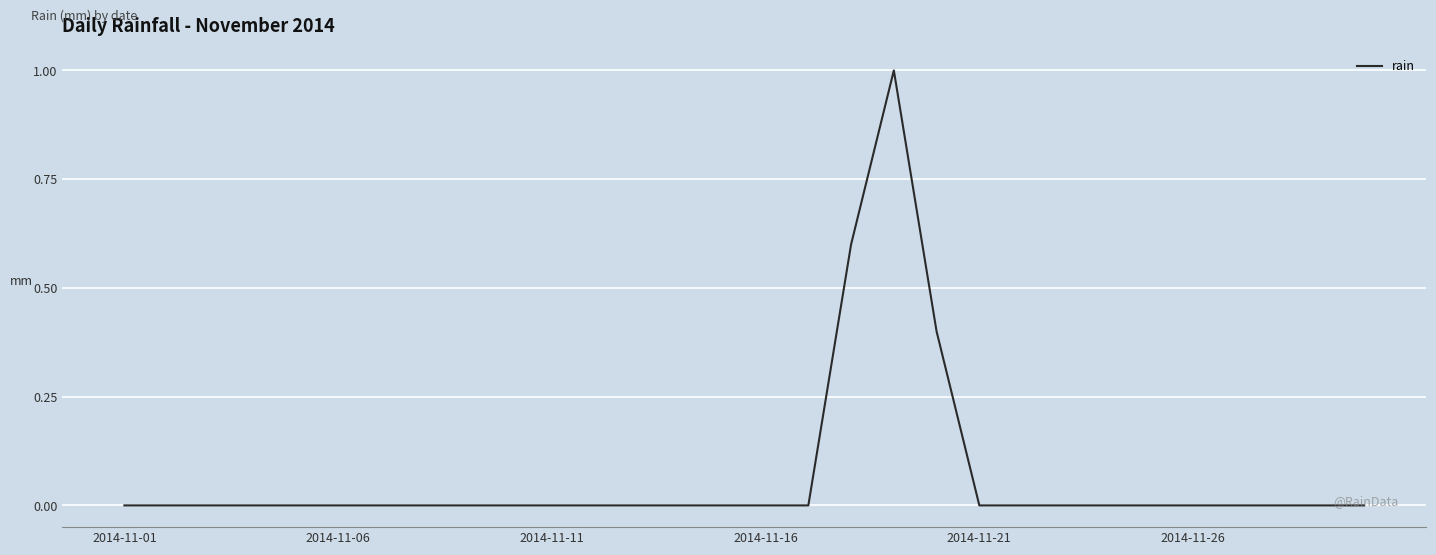

What is the greatest value displayed?

1.0